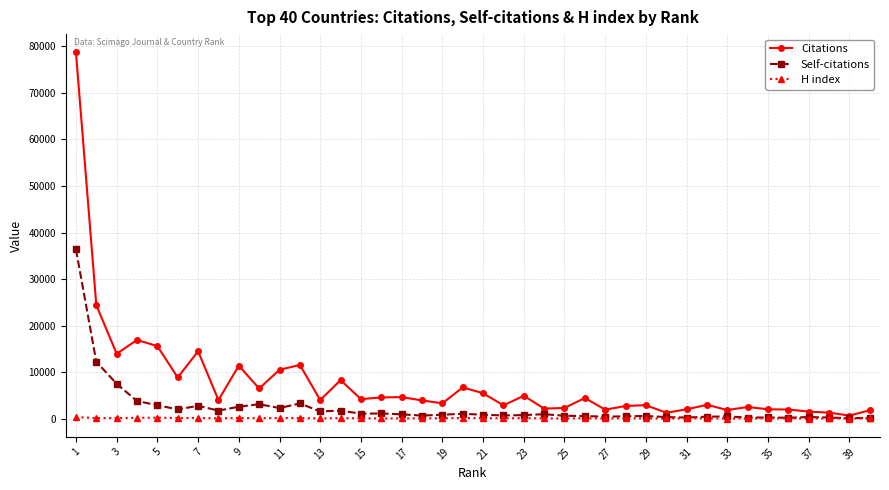

Rank the series by their maximum value, from highest to lowest.

Citations, Self-citations, H index